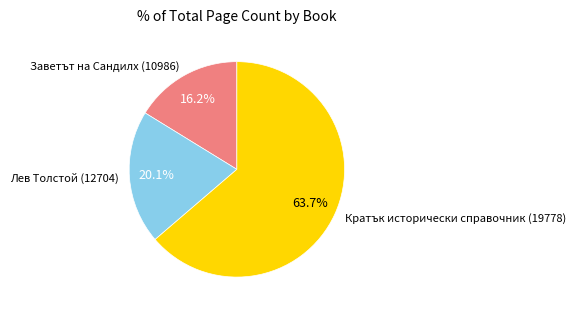

What percentage do Кратък исторически справочник (19778) and Лев Толстой (12704) together represent?

83.8%